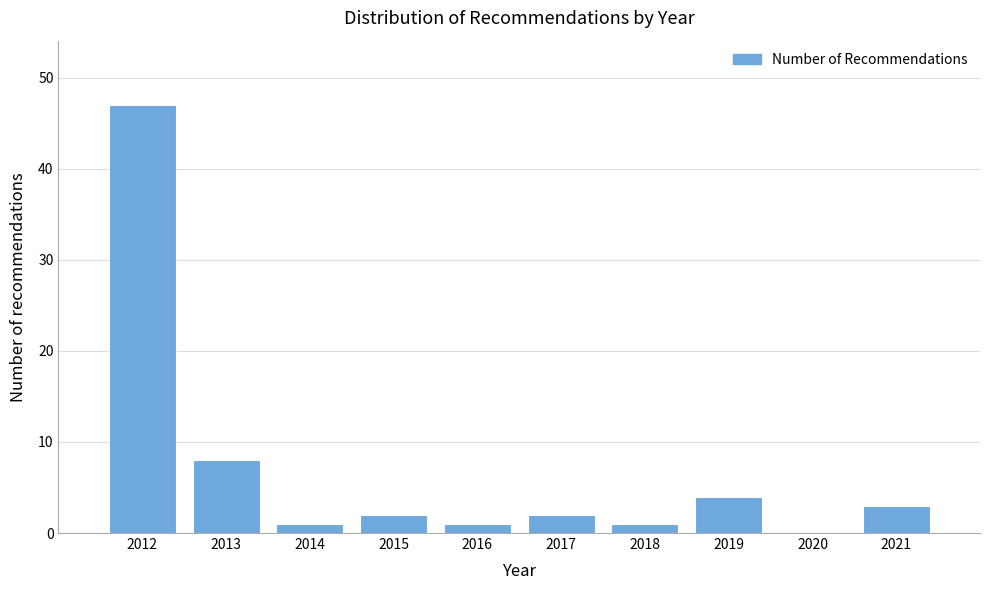

Reading left to right, extract all data points from this chart.

2012=47	2013=8	2014=1	2015=2	2016=1	2017=2	2018=1	2019=4	2020=0	2021=3